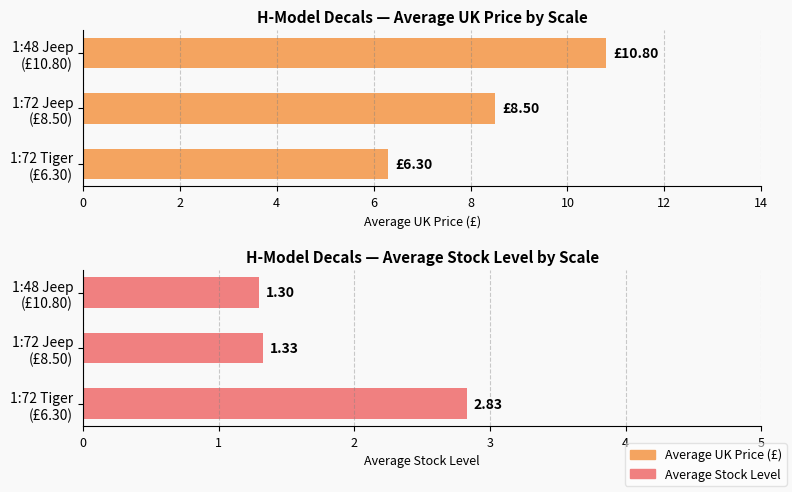

Reading left to right, what are all the values shown in this chart?

Average UK Price (£): 6.3	8.5	10.8
Average Stock Level: 2.8	1.3	1.3